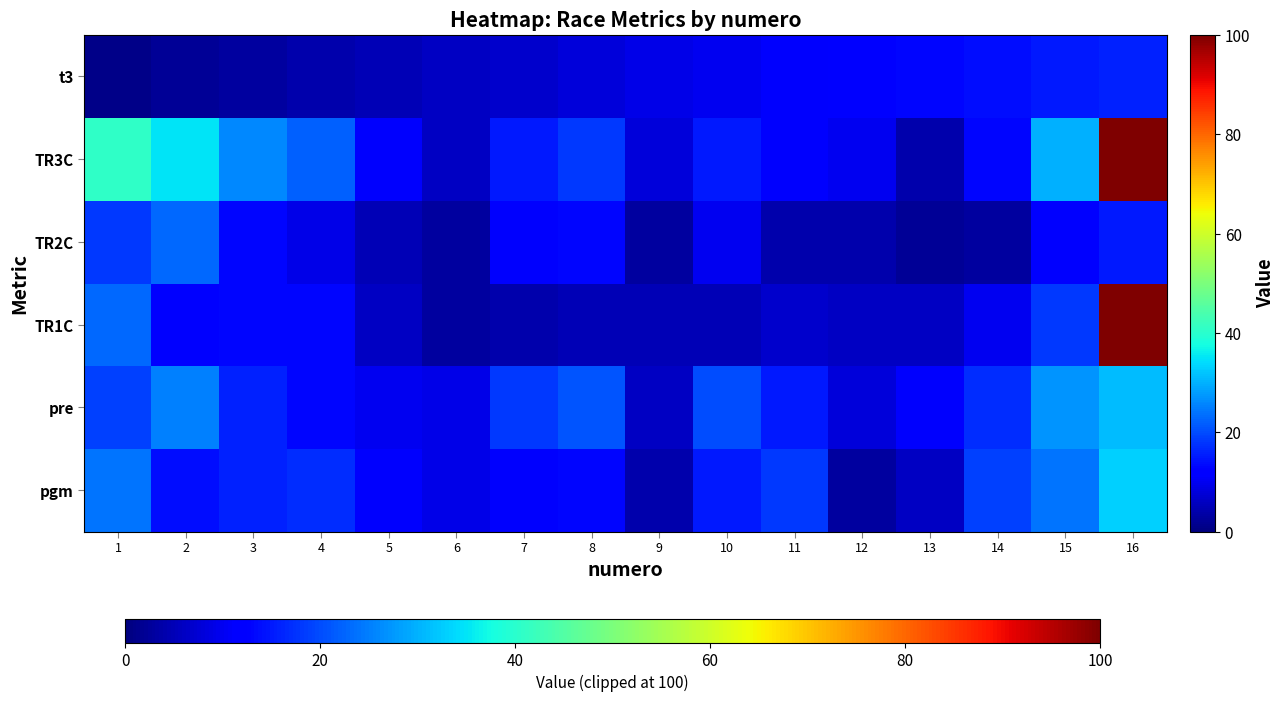

How many data points does each series have?

16